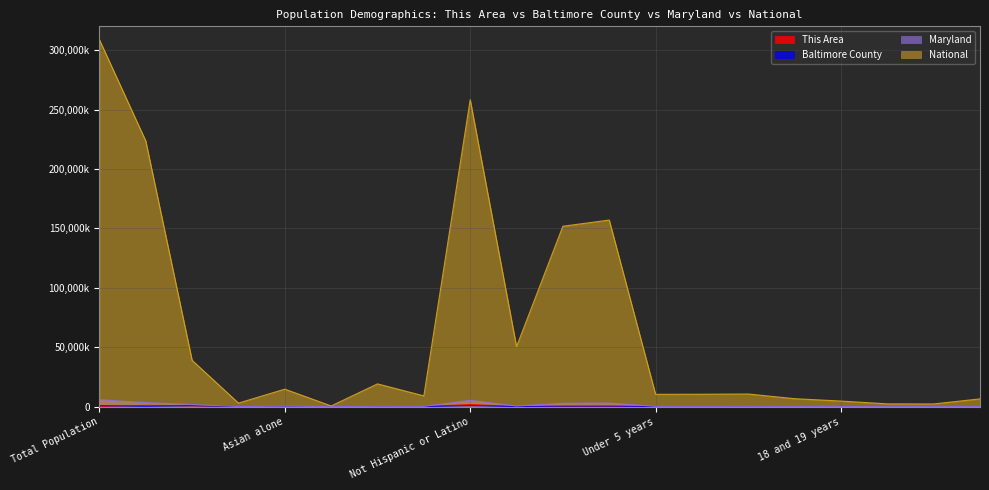

What is the greatest value displayed?

308745538